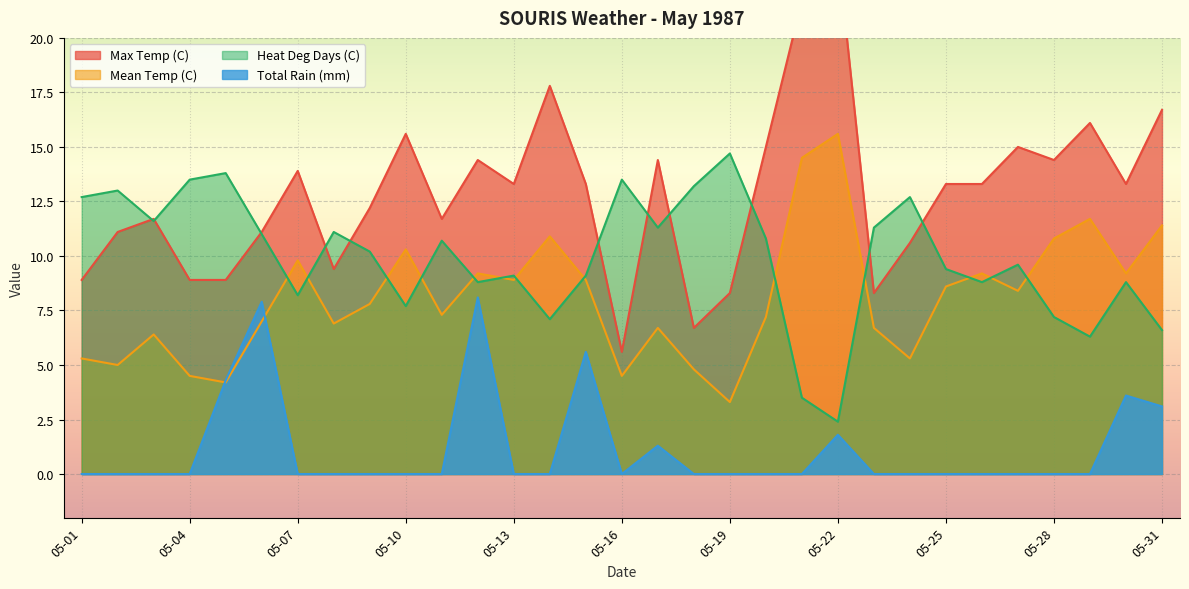

What is the difference between the Max Temp (C) values at 05-17 and 05-15?

1.1